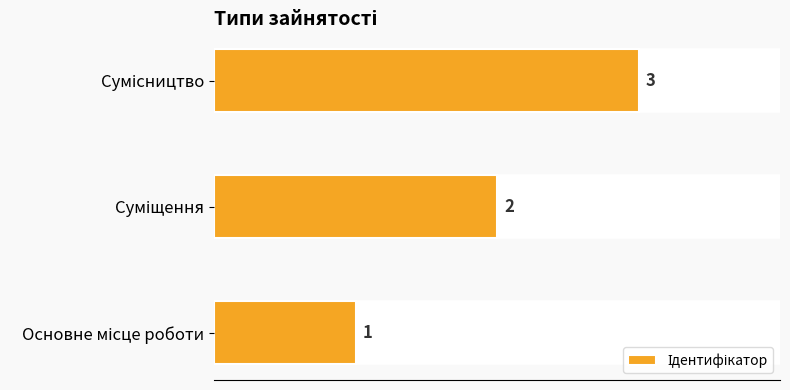

Count the values in the range 1 to 3.

3